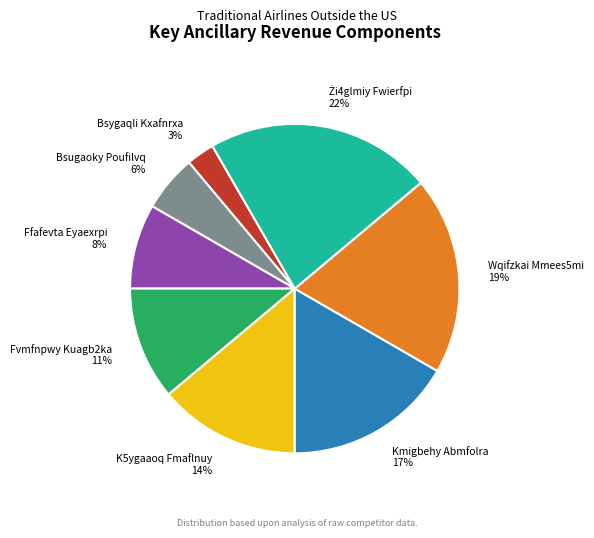

How many slices are in this pie chart?

8